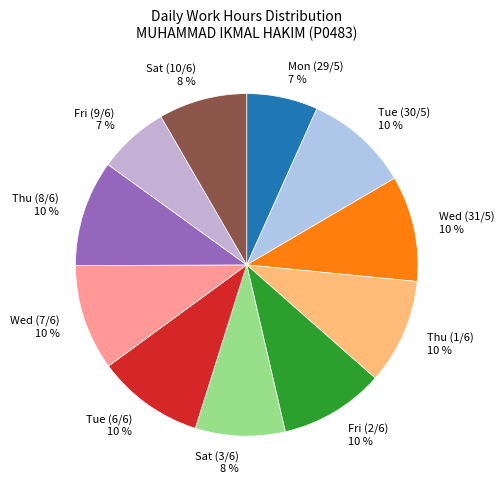

Does Thu (8/6) account for over 50% of the chart?

No